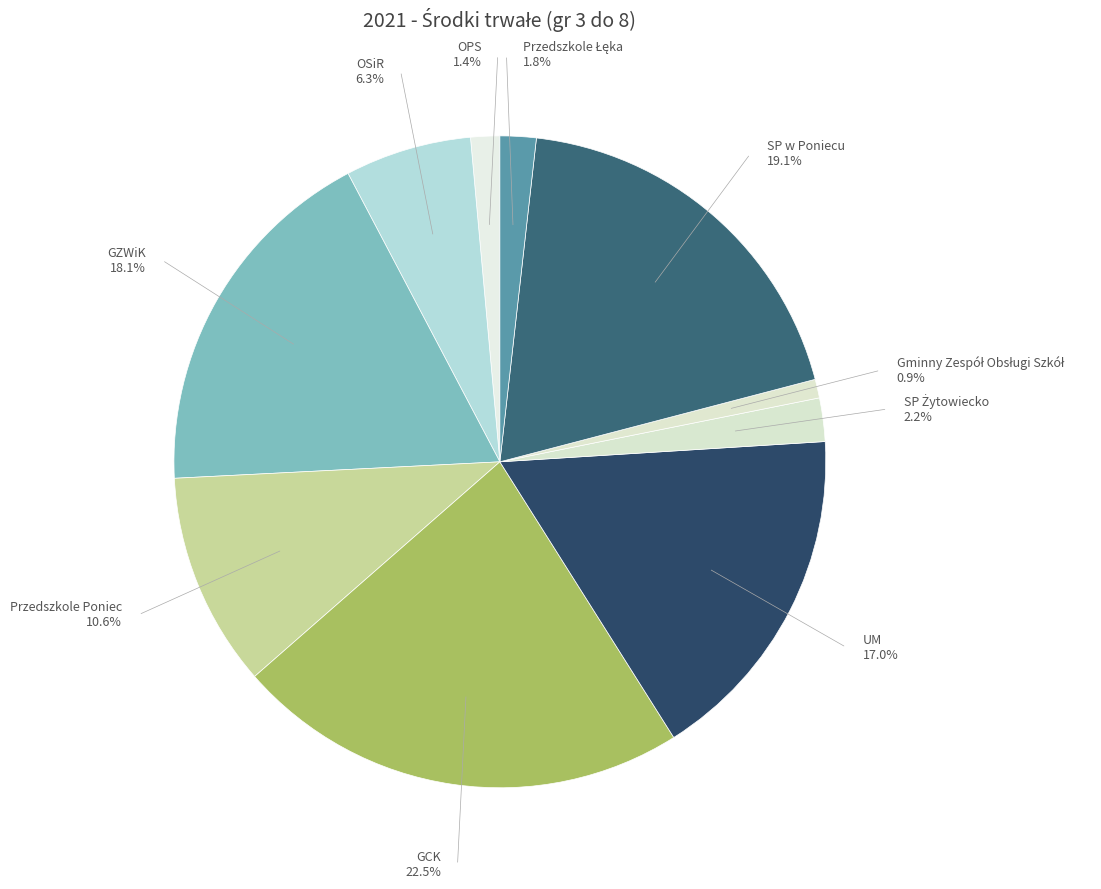

Rank the categories by value from lowest to highest.

Gminny Zespół Obsługi Szkół, OPS, Przedszkole Łęka, SP Żytowiecko, OSiR, Przedszkole Poniec, UM, GZWiK, SP w Poniecu, GCK